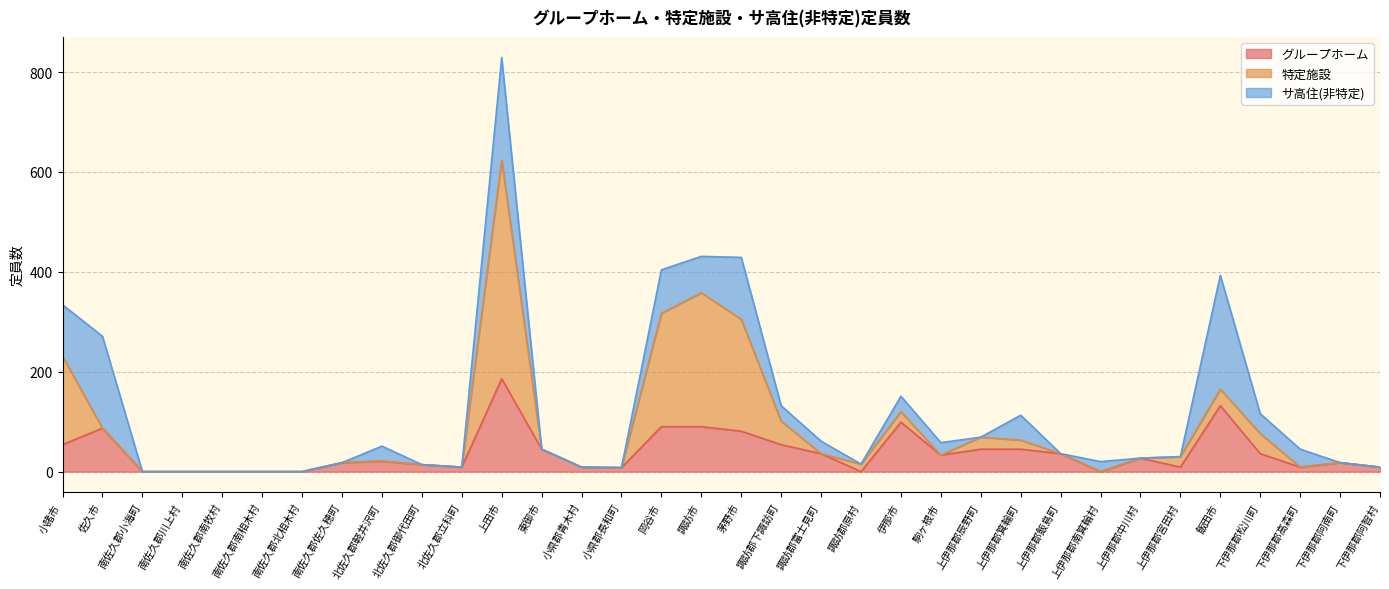

Where do グループホーム and 特定施設 first cross each other?

小諸市 and 佐久市